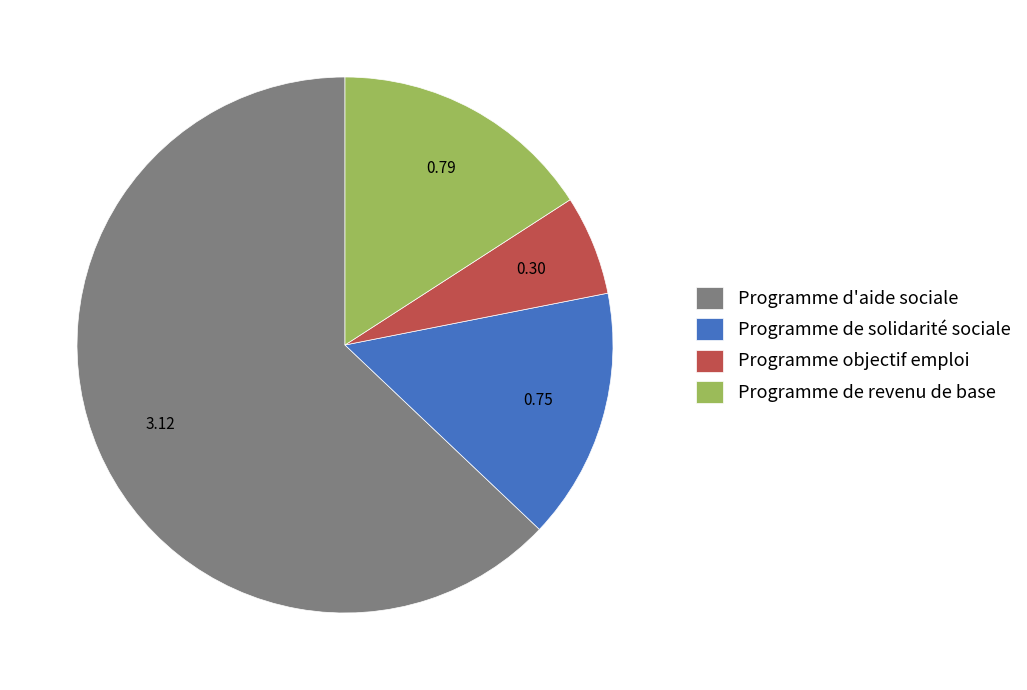

Which has a higher value, Programme de solidarité sociale or Programme objectif emploi?

Programme de solidarité sociale